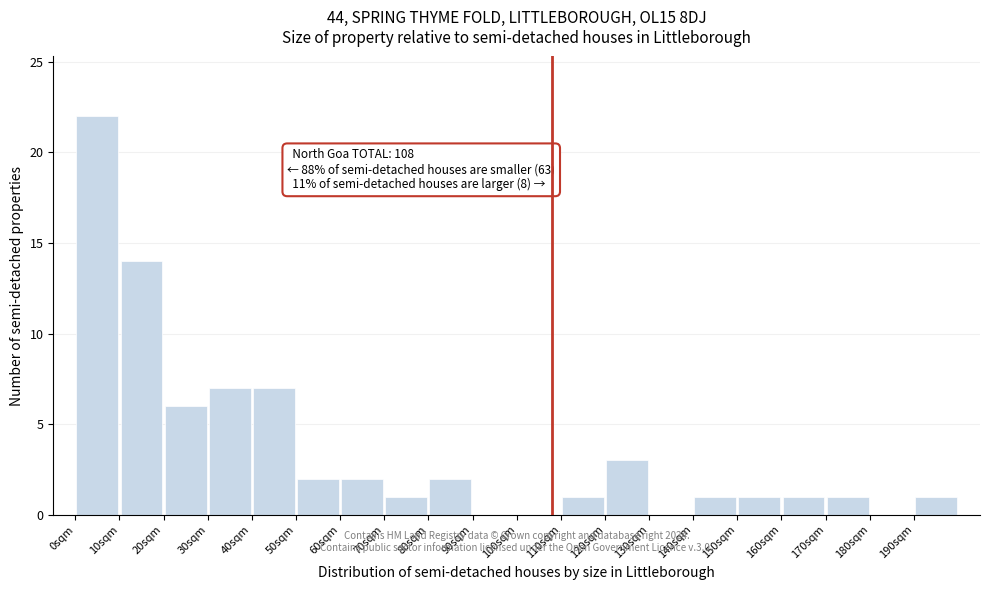

Over which range of the x-axis is the bar tallest?

0 to 10